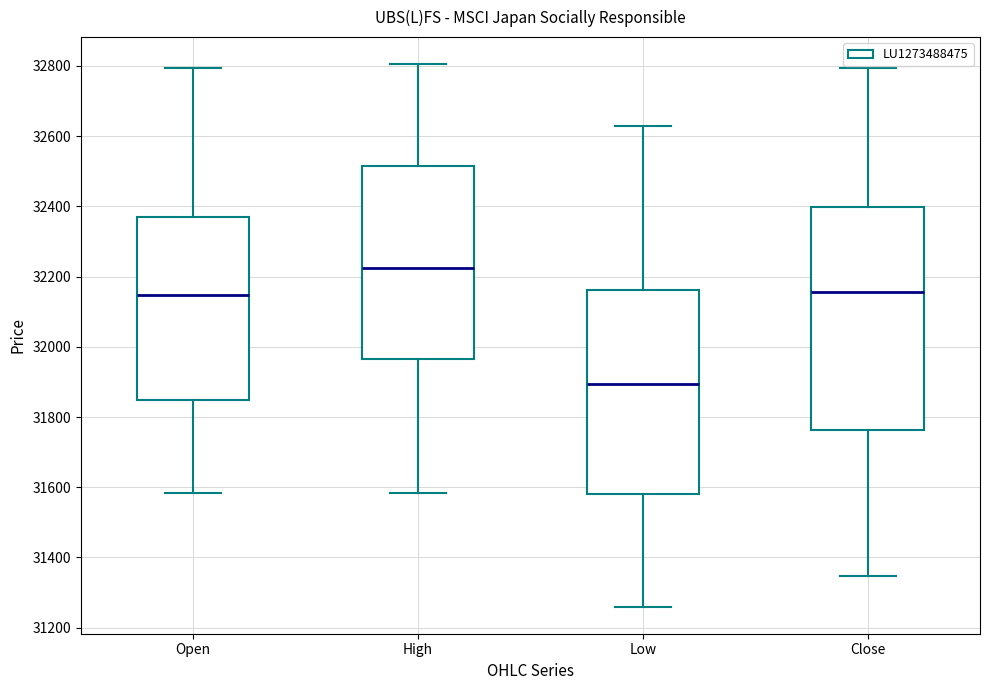

Which box's median line is the lowest?

Low